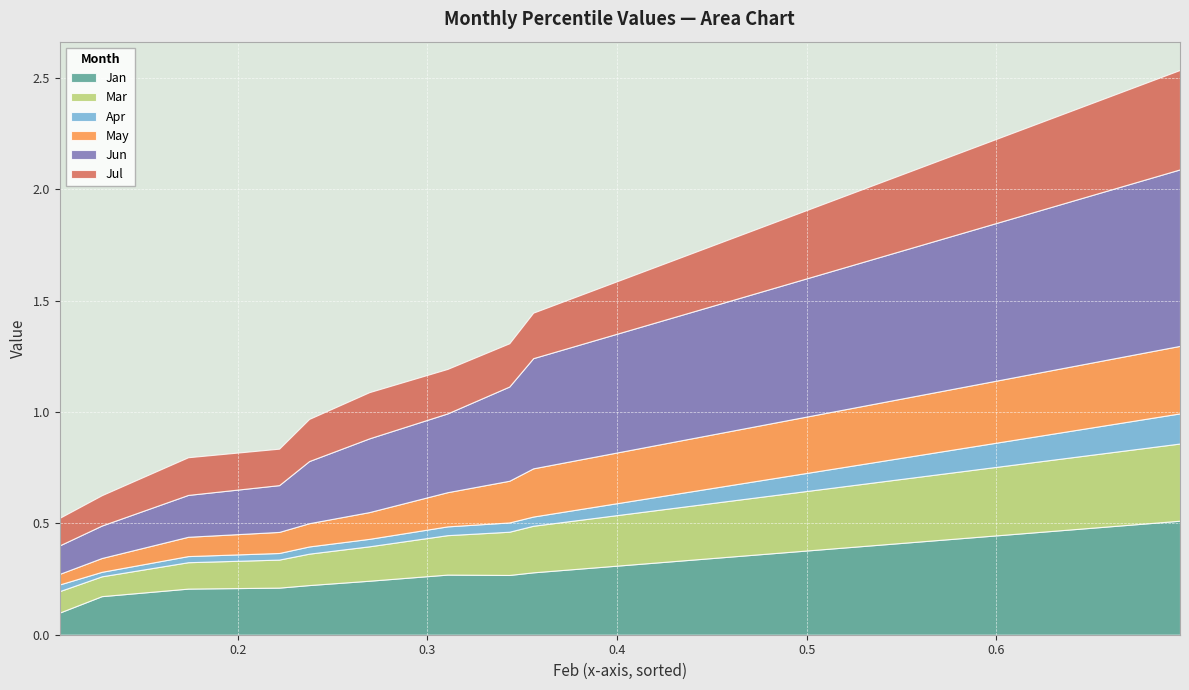

True or false: Apr has more than 1 points higher than both neighbors.

False